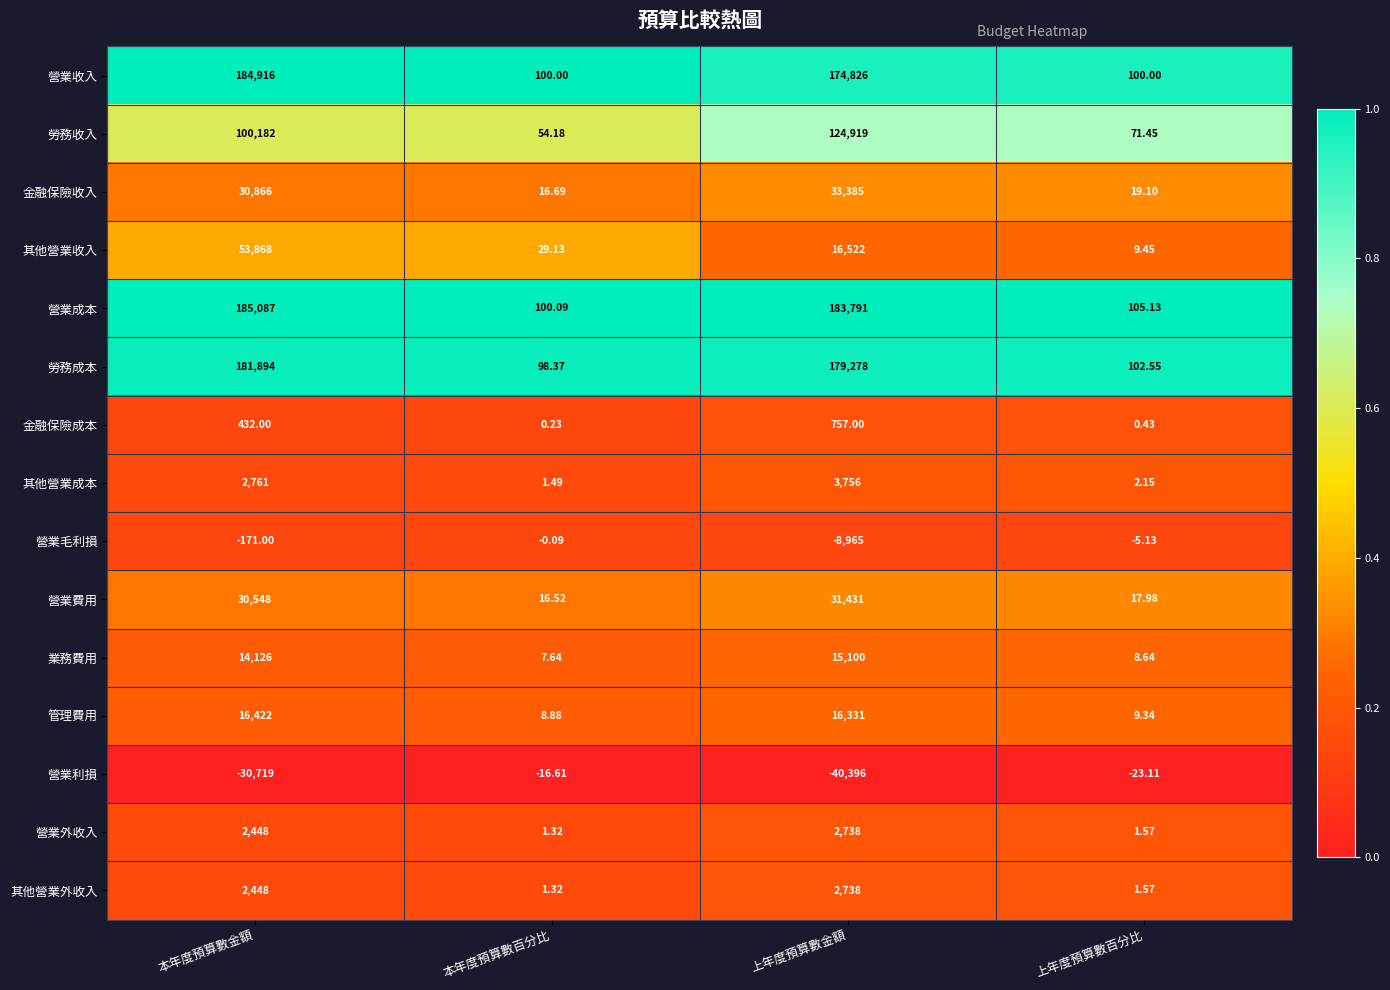

Which category has the highest value across all series?

本年度預算數金額